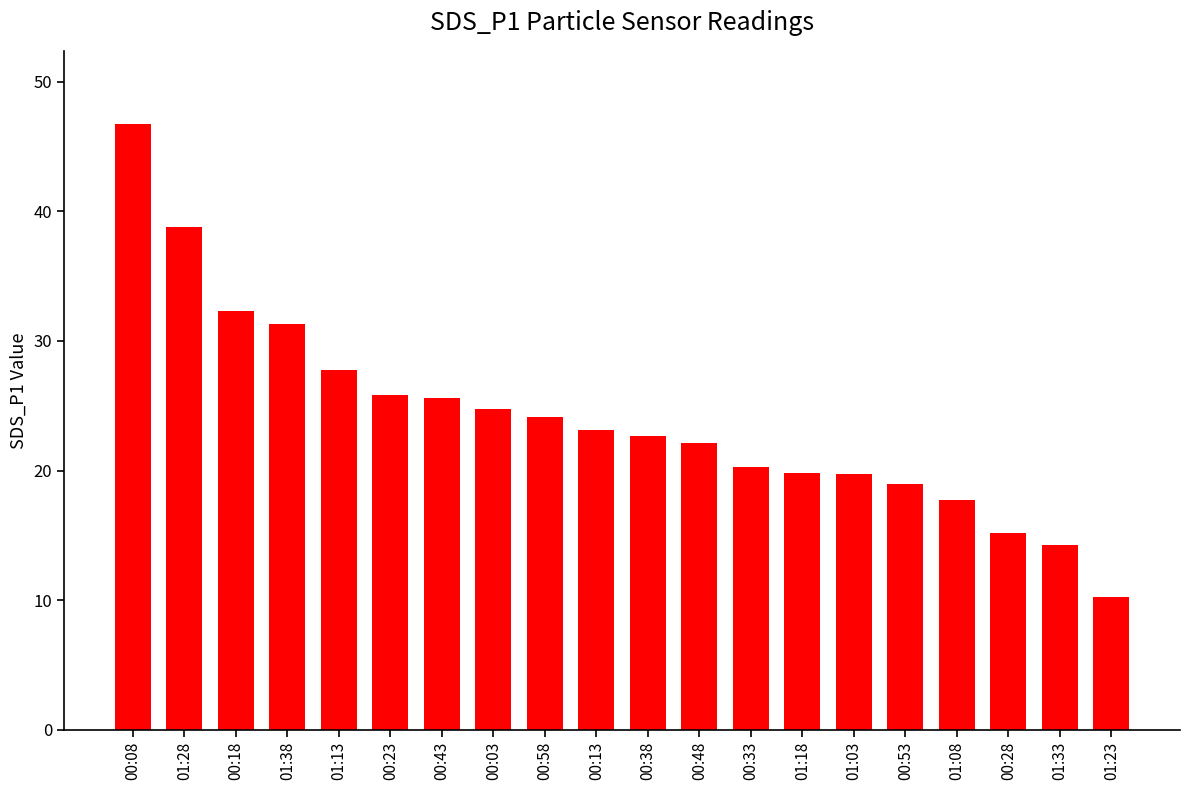

What is the difference between the values at 00:08 and 00:13?

23.7